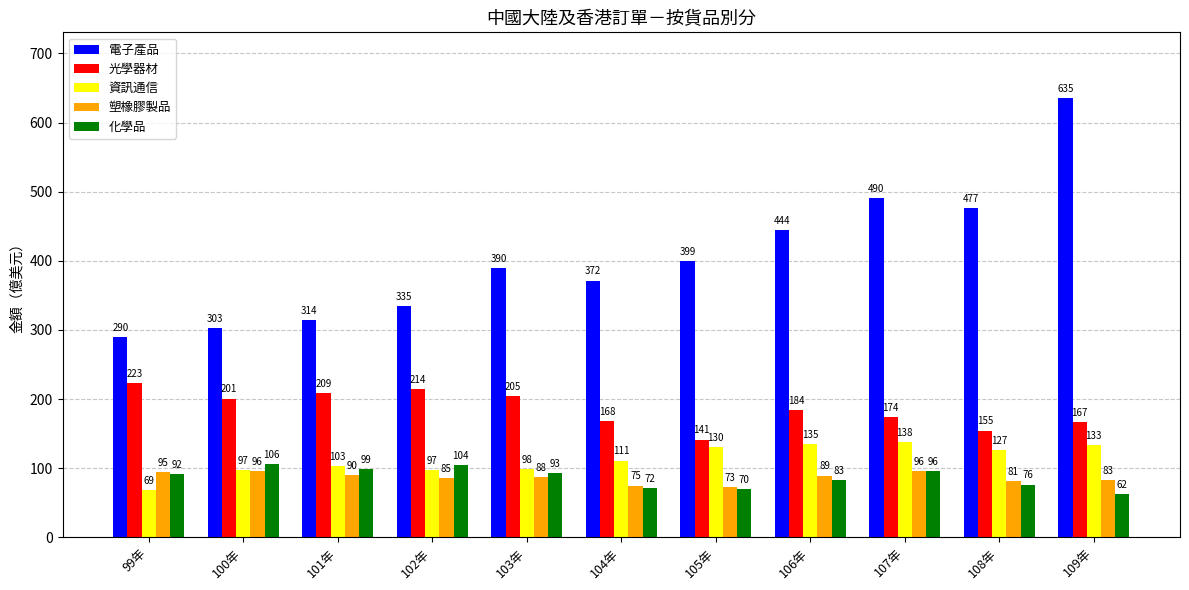

Rank the series at 102年 from lowest to highest value.

塑橡膠製品, 資訊通信, 化學品, 光學器材, 電子產品